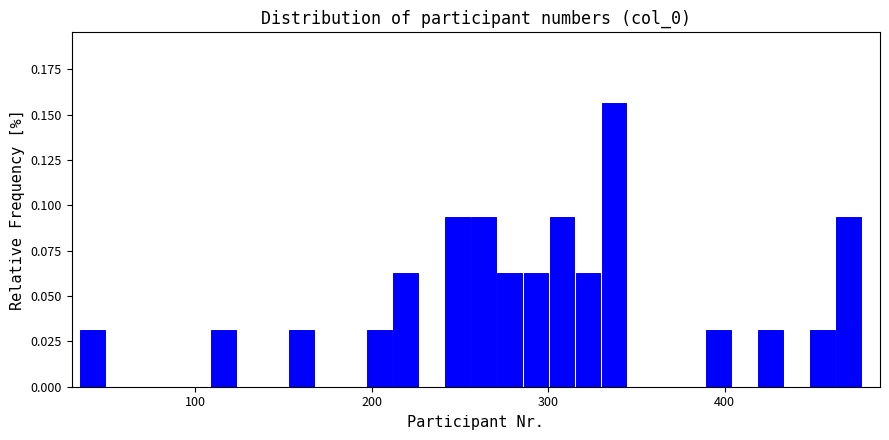

Read against the x-axis, roughly where is the centre of the tallest bar?

340